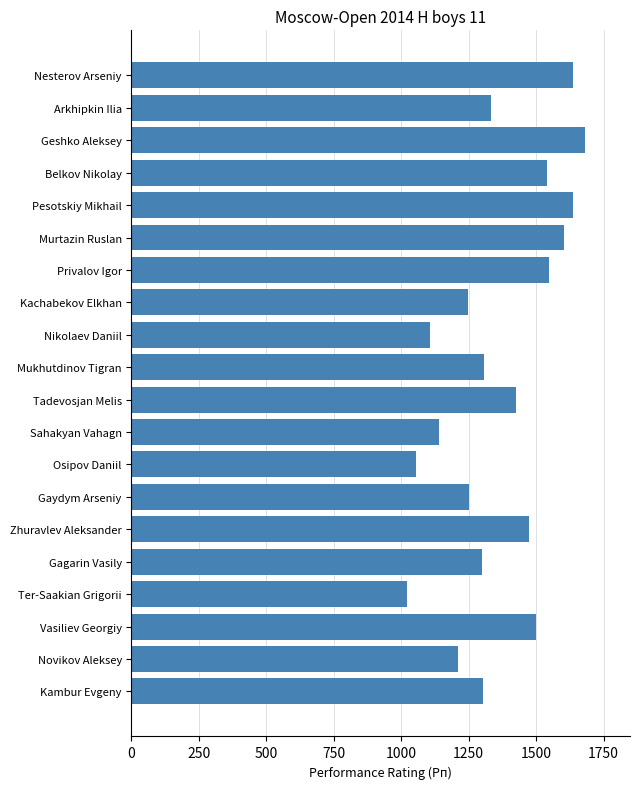

What is the smallest value displayed?

1023